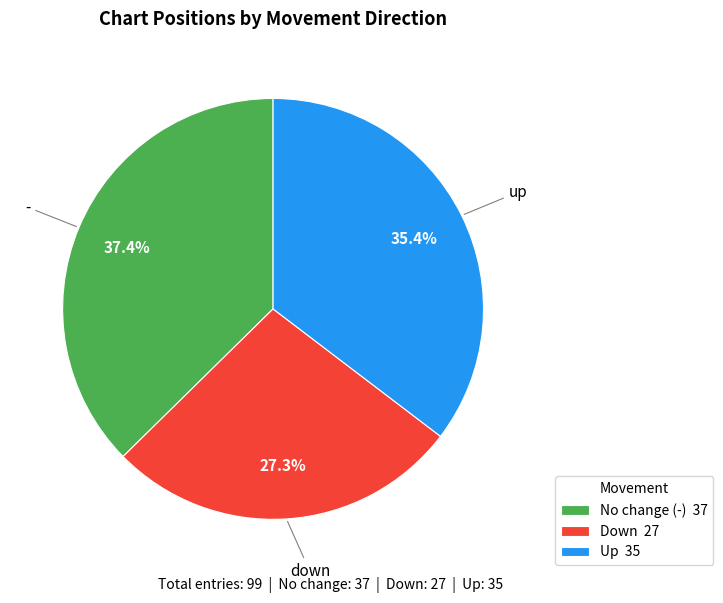

Which category has the smallest portion of the pie?

down